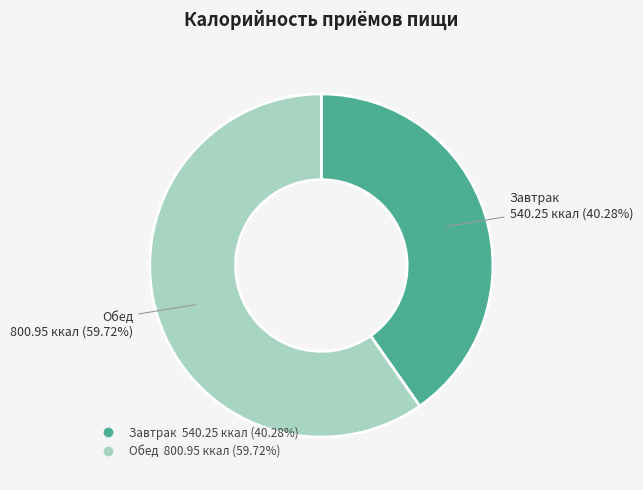

Between Завтрак and Обед, which is larger?

Обед